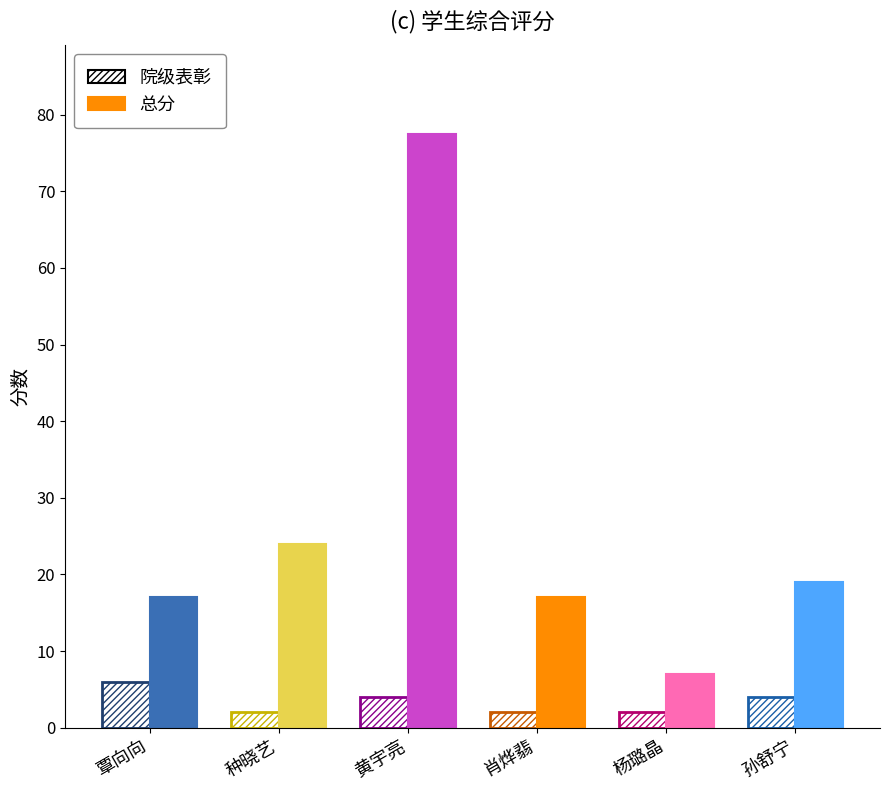

What is the difference between the highest and lowest values at 杨璐晶?

5.0